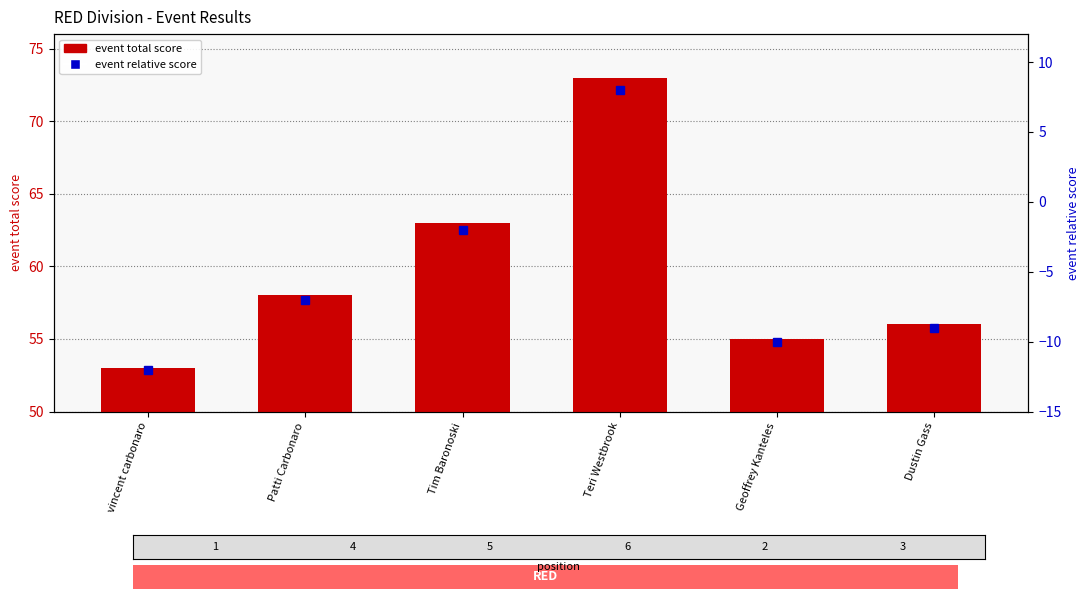

At which category is the sum across all series the highest?

Teri Westbrook